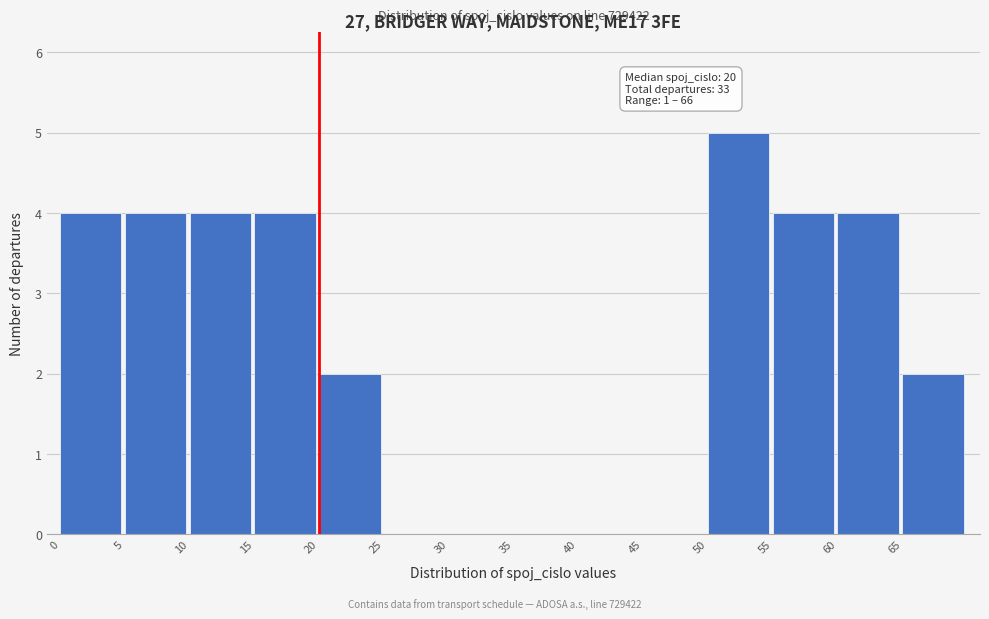

Which range on the x-axis has the tallest bar?

50 to 55